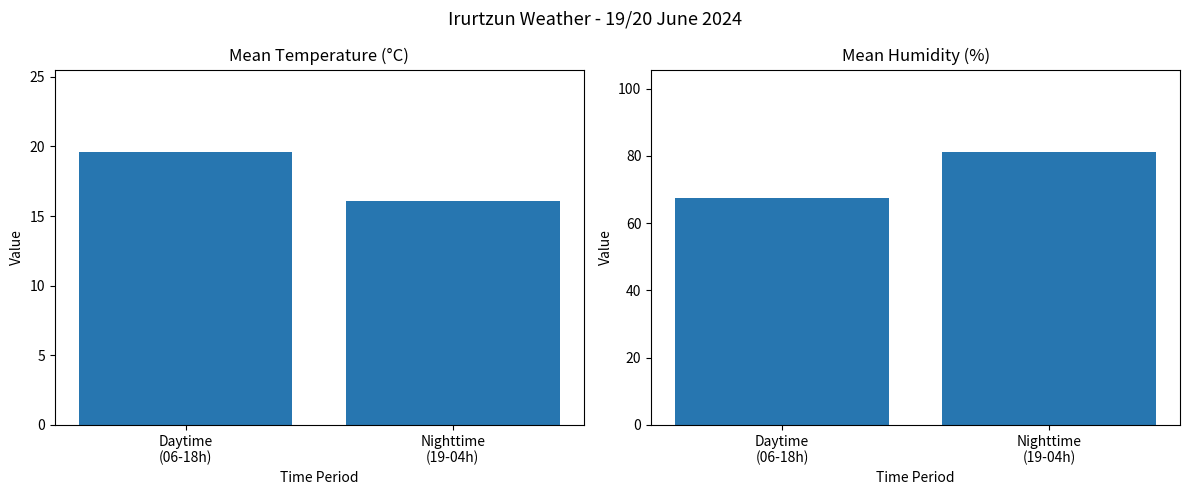

True or false: Temperature (C) has a value of 19.6 at Daytime
(06-18h).

True